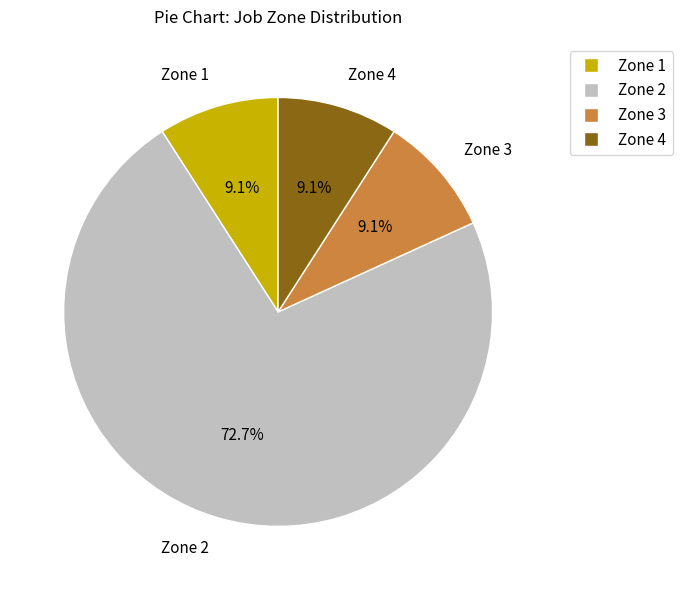

What percentage do Zone 4 and Zone 1 together represent?

18.2%